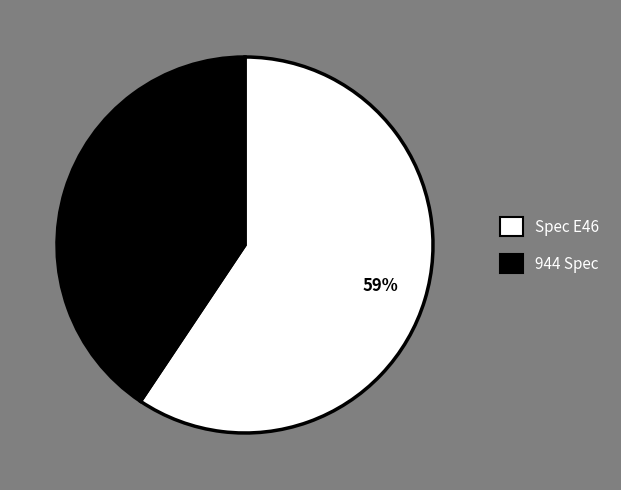

Rank the categories by value from lowest to highest.

944 Spec, Spec E46